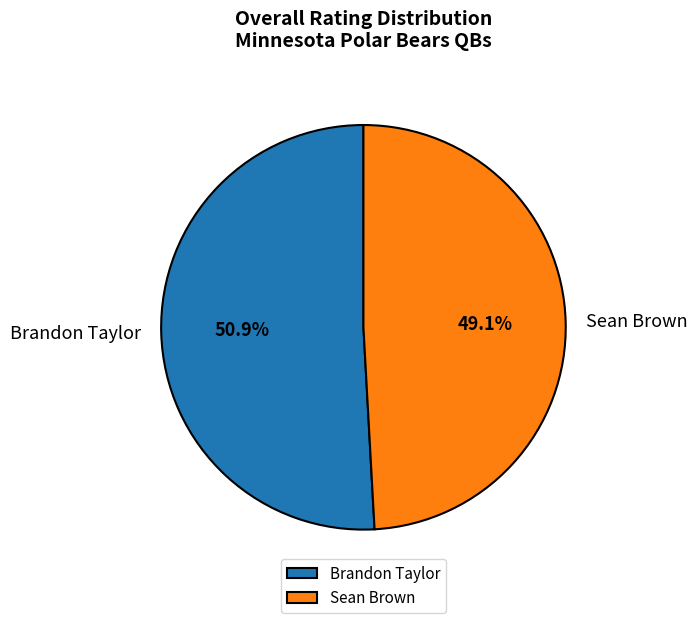

To the nearest percent, what is the average slice percentage?

50%